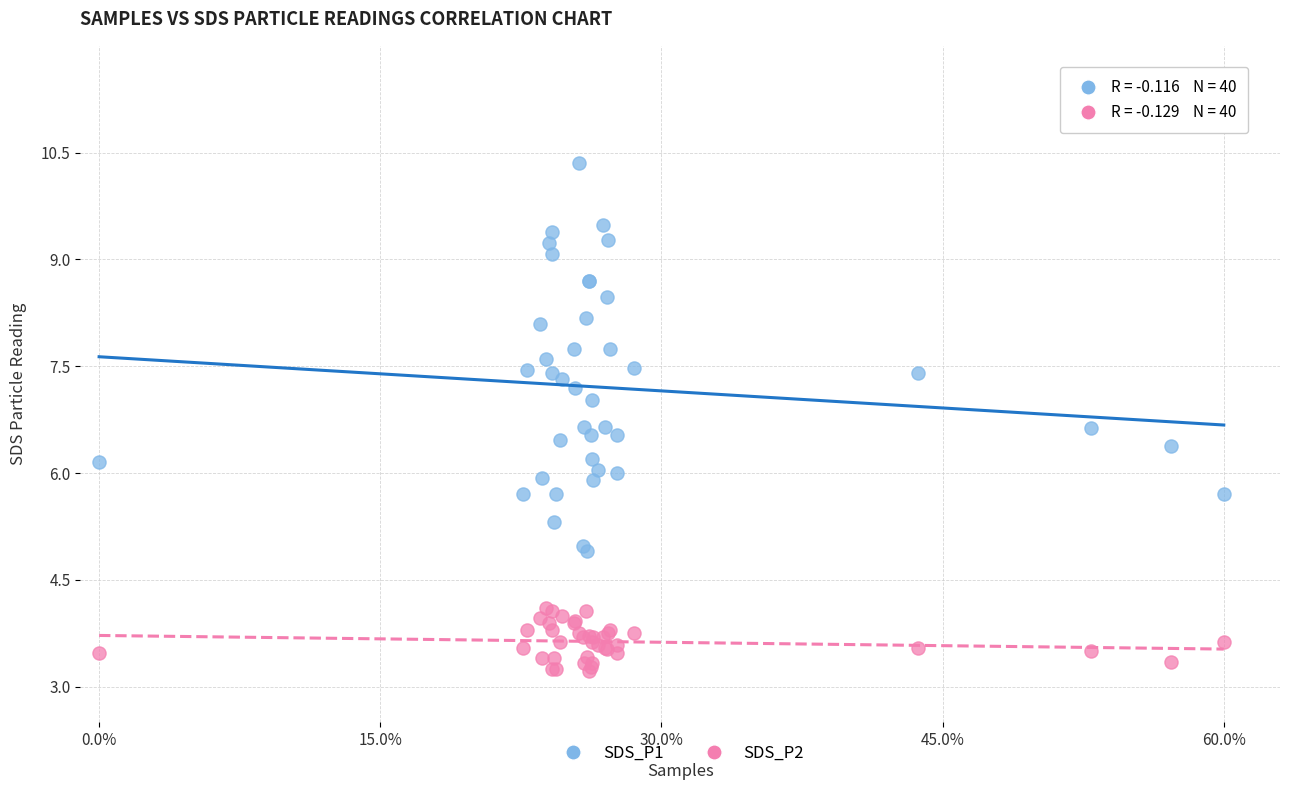

What are all the series names shown in the legend?

SDS_P1, SDS_P2